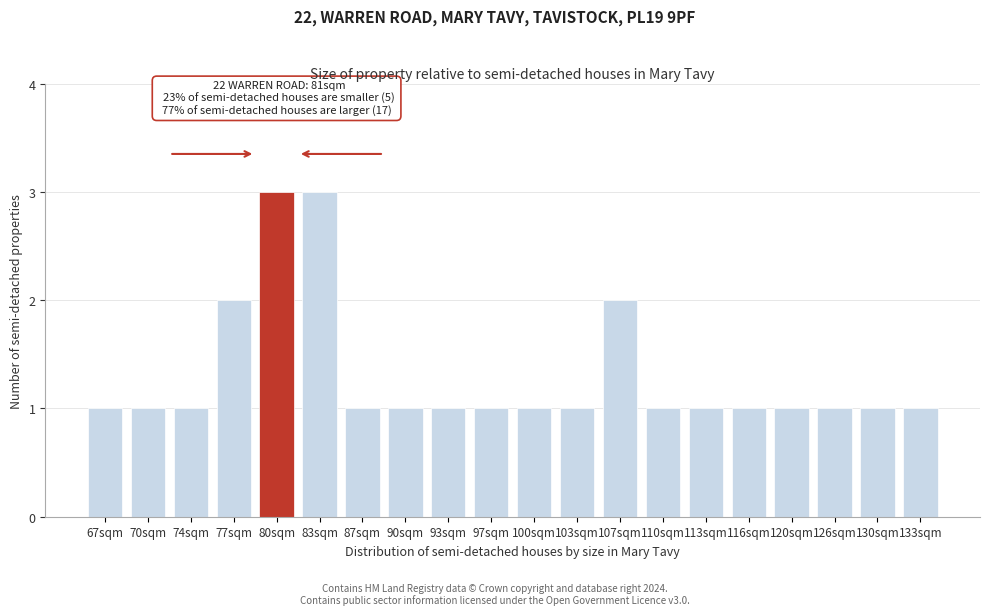

Reading right to left, what are all the values shown in this chart?

1	1	1	1	1	1	1	2	1	1	1	1	1	1	3	3	2	1	1	1